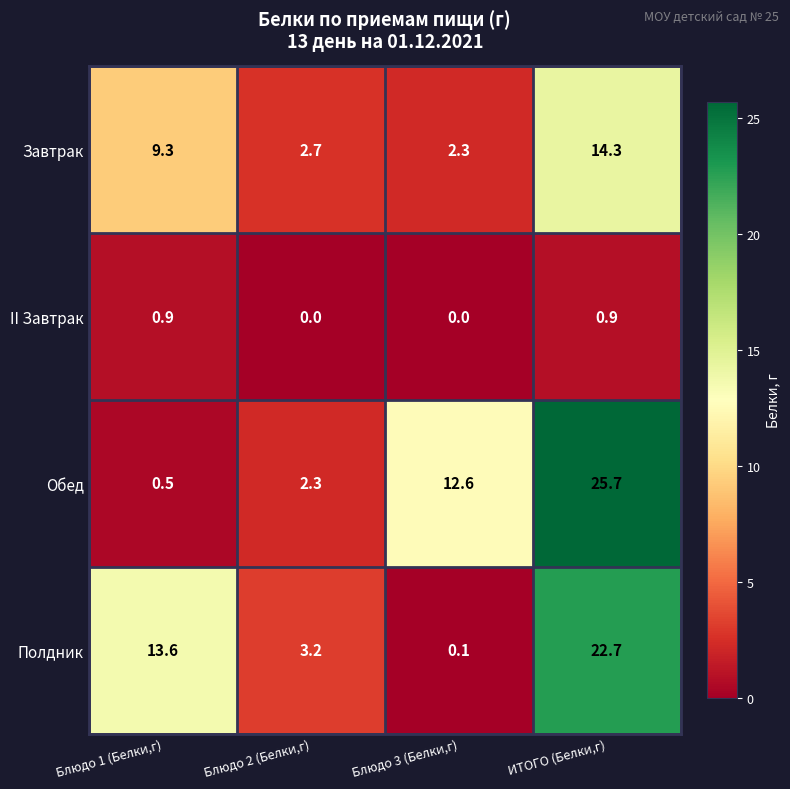

Reading right to left, list all the values displayed in this chart.

Завтрак: 14.3	2.3	2.7	9.3
II Завтрак: 0.9	0.0	0.0	0.9
Обед: 25.7	12.6	2.3	0.5
Полдник: 22.7	0.1	3.2	13.6